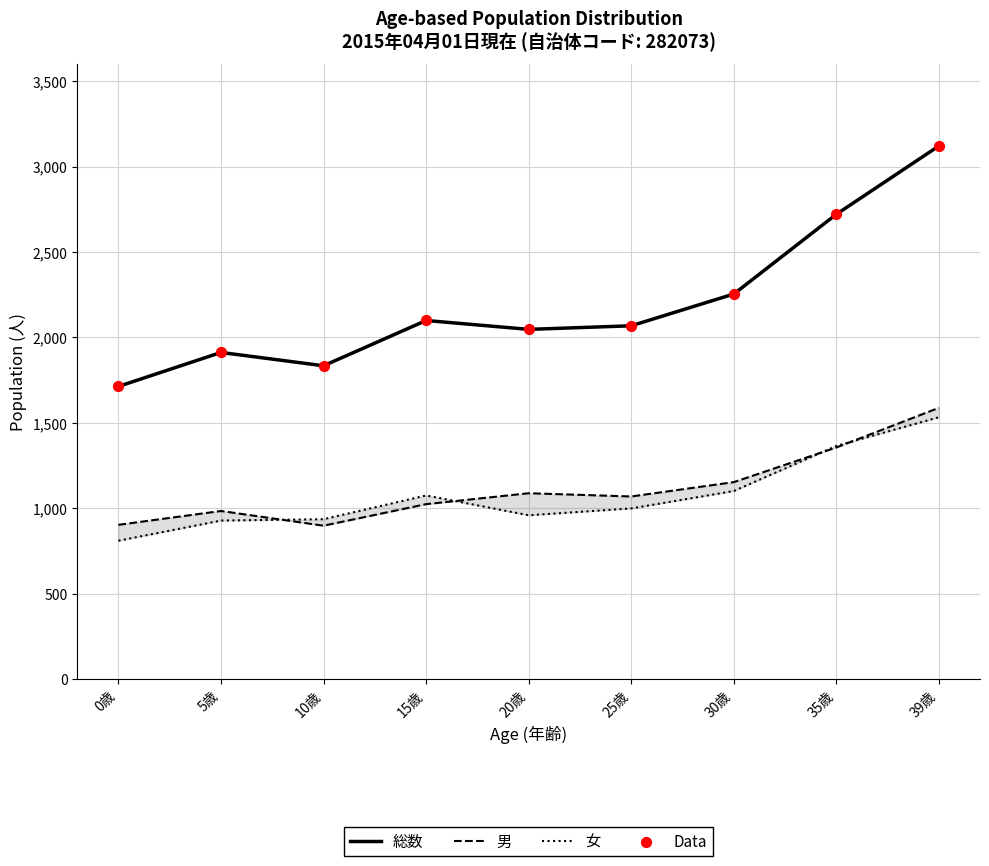

What are all the series names shown in the legend?

総数, 男, 女, Data